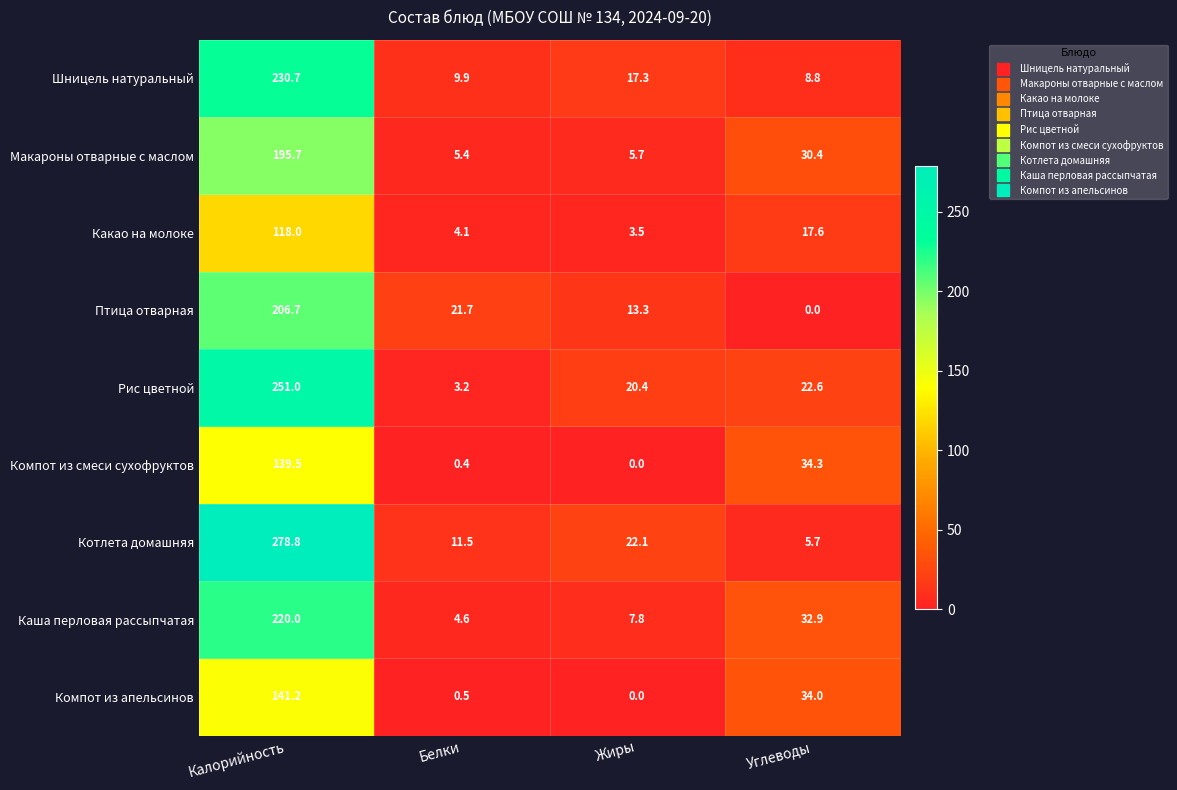

List the labels in order of Компот из апельсинов value, largest first.

Калорийность, Углеводы, Белки, Жиры